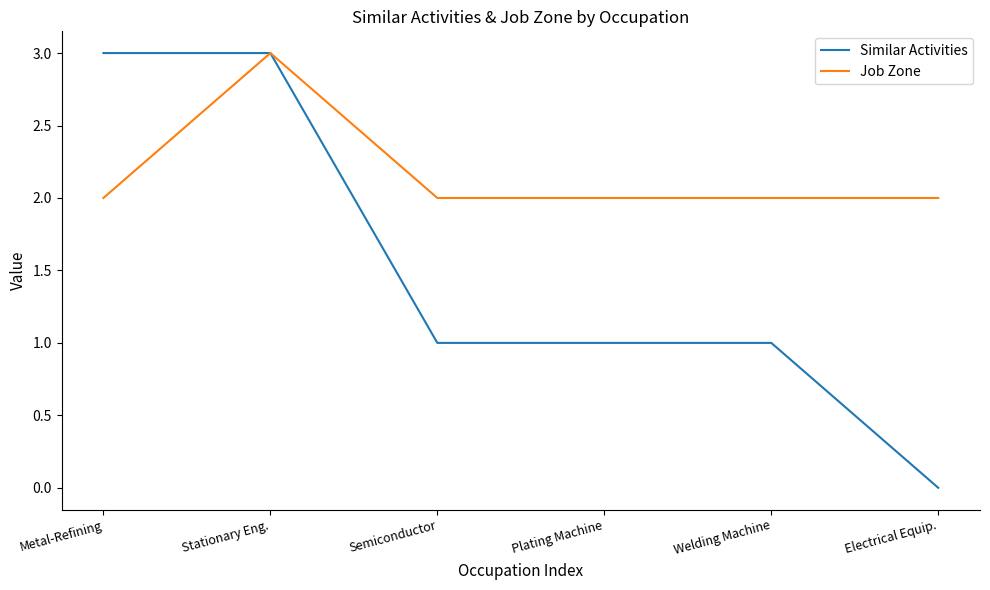

Reading left to right, transcribe all the data shown in this chart.

Similar Activities: 3	3	1	1	1	0
Job Zone: 2	3	2	2	2	2